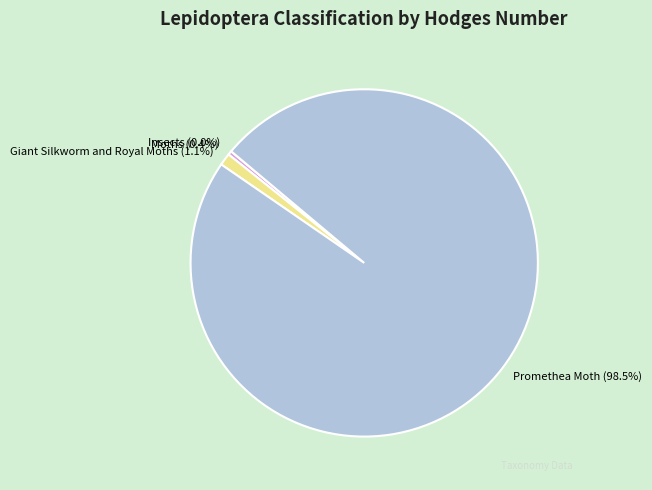

What percentage is the Giant Silkworm and Royal Moths slice, to the nearest percent?

1%